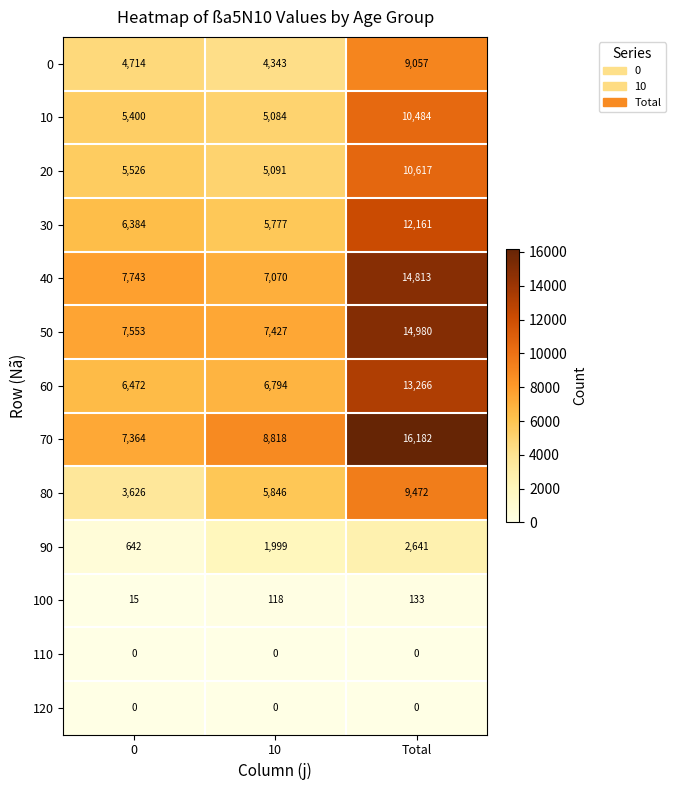

Which series has the largest total across all categories?

70